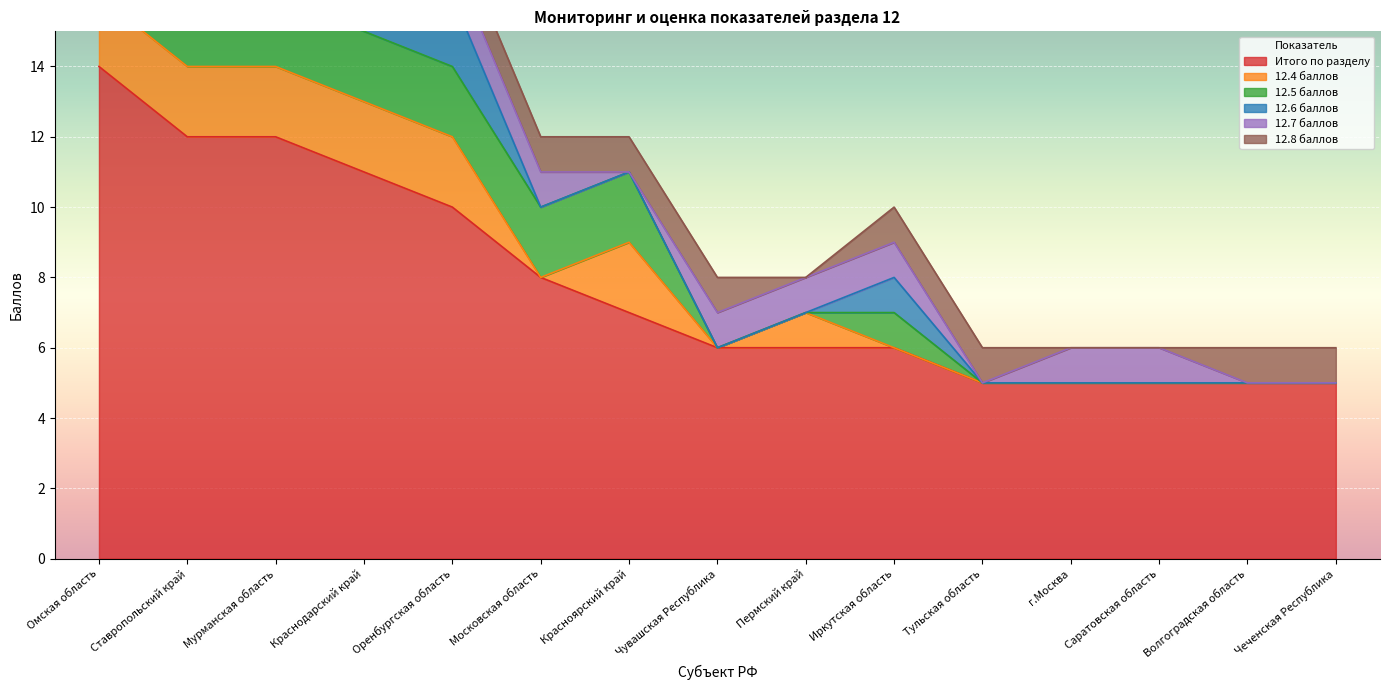

At how many categories does at least one series exceed 0?

15